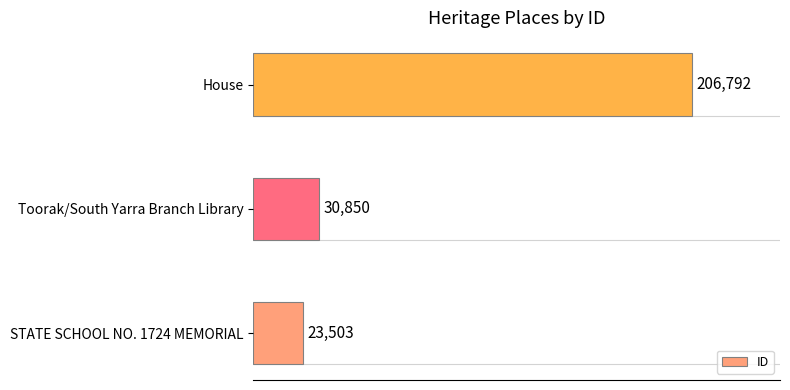

True or false: the data shows 206792 at House.

True